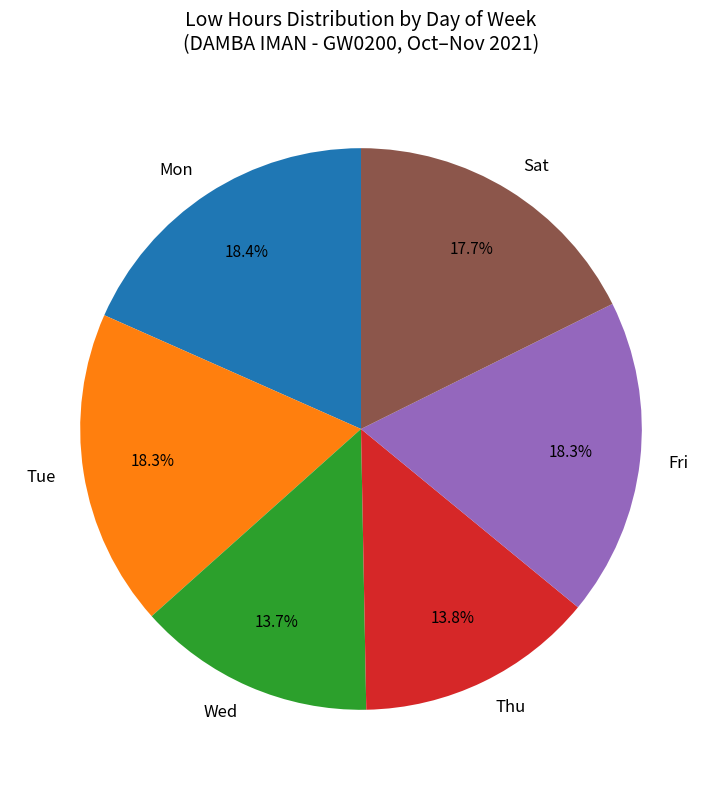

What portion of the pie excludes Tue?

81.7%